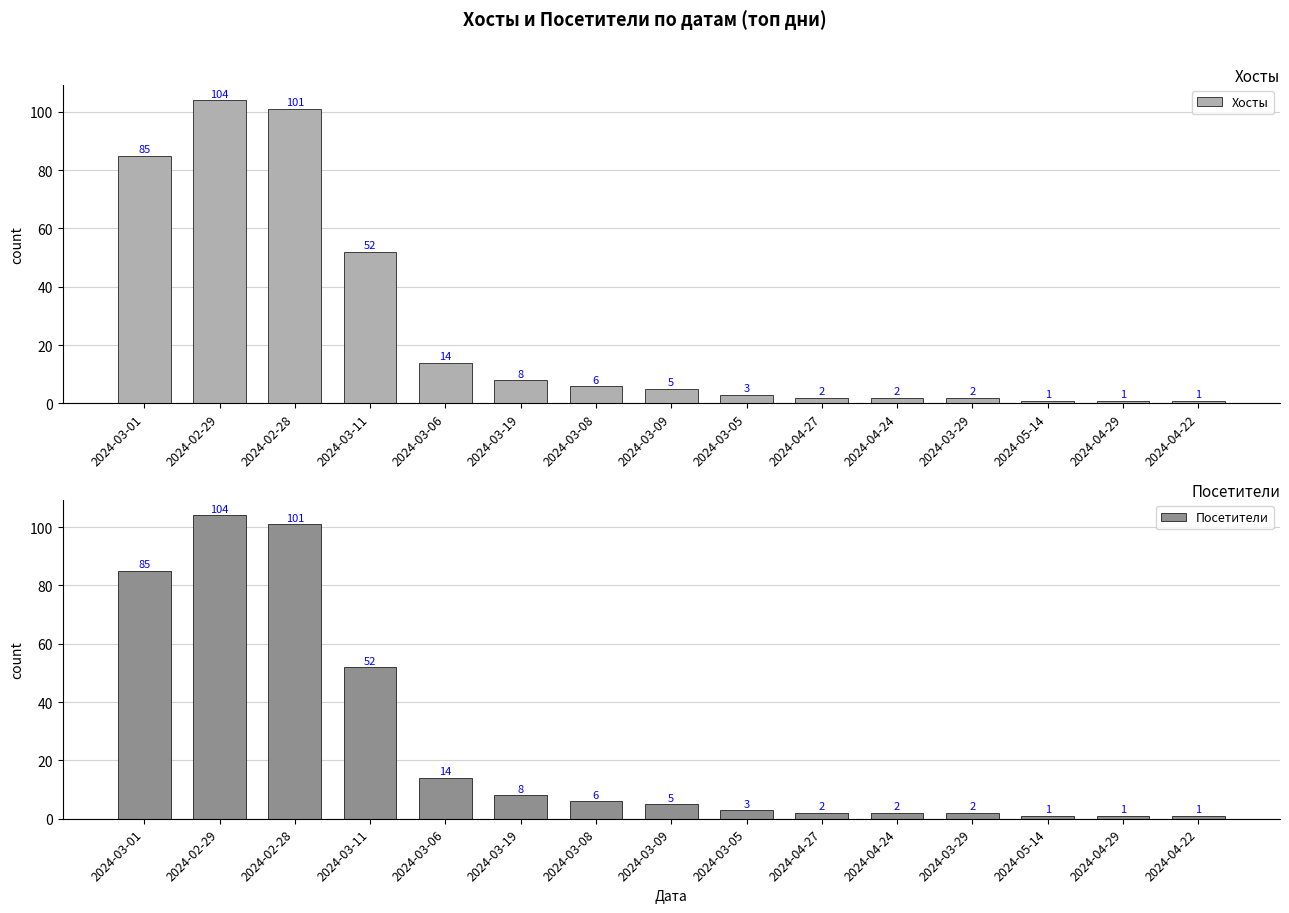

What is the difference between the Хосты values at 2024-03-06 and 2024-03-09?

9